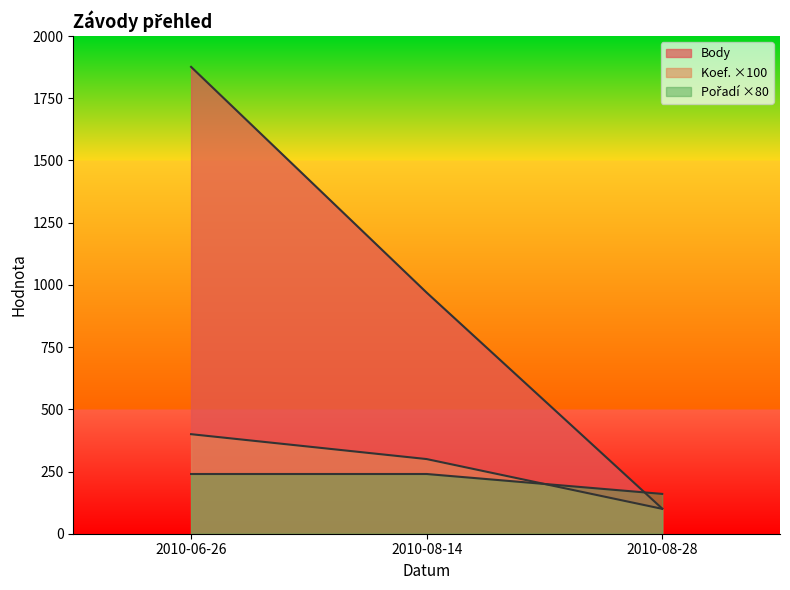

What is the value of the Pořadí point at the 3rd from the left?

160